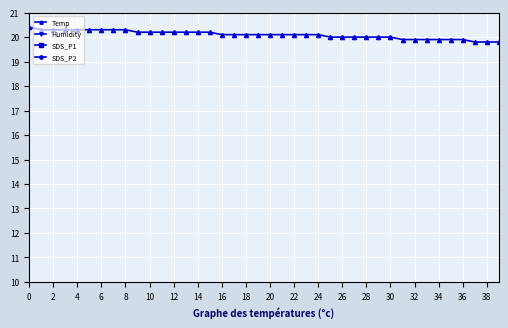

Reading left to right, extract all data points from this chart.

Temp: 20.4	20.3	20.3	20.3	20.3	20.3	20.3	20.3	20.3	20.2	20.2	20.2	20.2	20.2	20.2	20.2	20.1	20.1	20.1	20.1	20.1	20.1	20.1	20.1	20.1	20.0	20.0	20.0	20.0	20.0	20.0	19.9	19.9	19.9	19.9	19.9	19.9	19.8	19.8	19.8
Humidity: 56.0	56.0	56.0	56.1	56.2	56.2	56.2	56.2	56.3	56.3	56.3	56.4	56.4	56.4	56.4	56.6	56.5	56.6	56.6	56.7	56.6	56.7	56.8	56.7	56.9	56.8	56.9	56.8	56.9	56.9	56.9	57.0	57.0	56.9	57.0	57.0	57.1	57.0	57.3	57.2
SDS_P1: 4.3	5.0	5.3	3.4	4.4	3.0	3.7	3.4	4.1	2.9	4.0	4.6	4.2	3.5	3.2	3.6	4.2	2.9	2.8	3.7	2.5	3.2	3.1	3.2	3.5	3.9	5.1	4.5	3.5	4.0	6.3	4.8	3.6	6.2	3.7	5.5	3.9	6.5	6.0	4.2
SDS_P2: 3.0	3.2	2.6	2.8	2.9	2.6	2.5	2.6	2.8	2.5	2.5	3.1	2.4	2.8	2.5	2.8	2.6	2.6	2.5	2.6	2.2	2.9	2.5	2.6	2.6	2.8	2.5	2.6	3.2	3.2	3.2	3.6	3.1	3.3	3.2	3.6	3.5	4.4	3.9	3.4